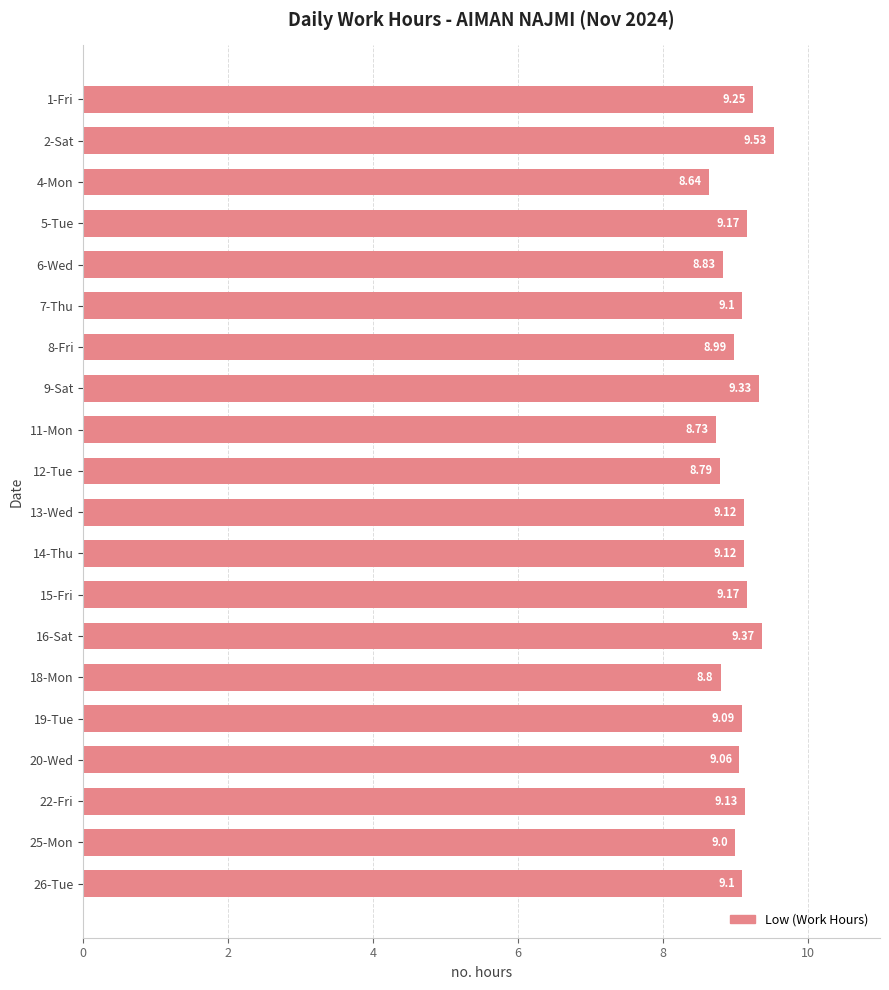

Approximately how many times larger is the value at 22-Fri compared to 6-Wed?

1.0